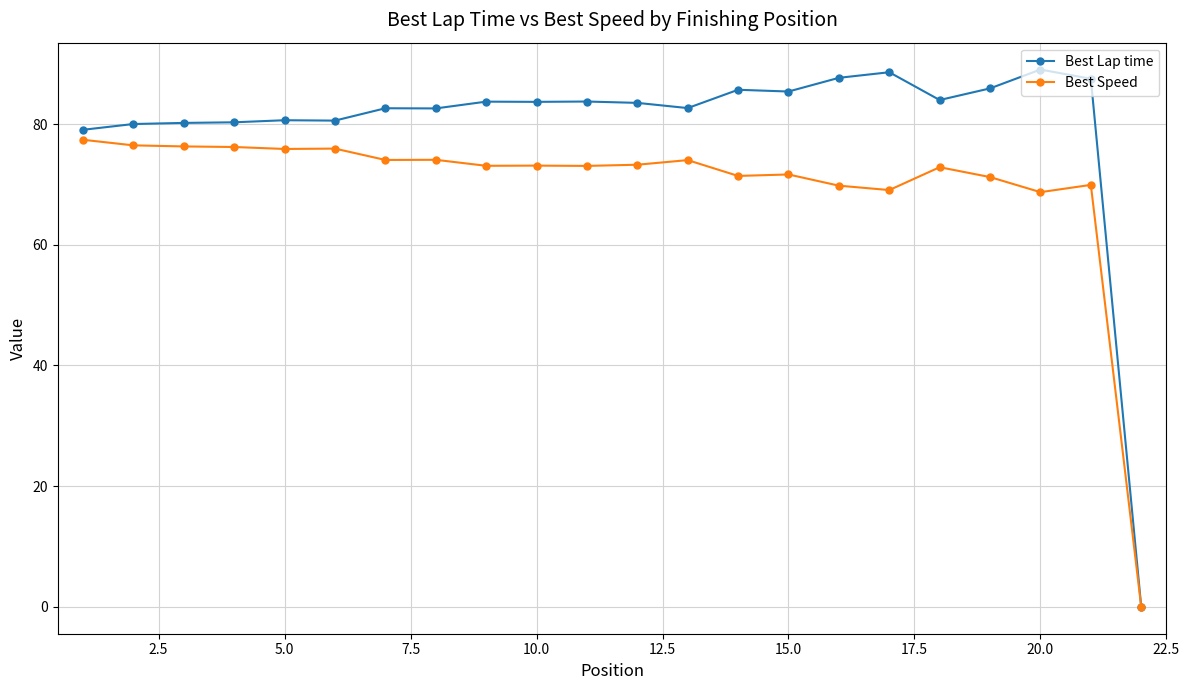

Which series has the largest range (max minus min)?

Best Lap time